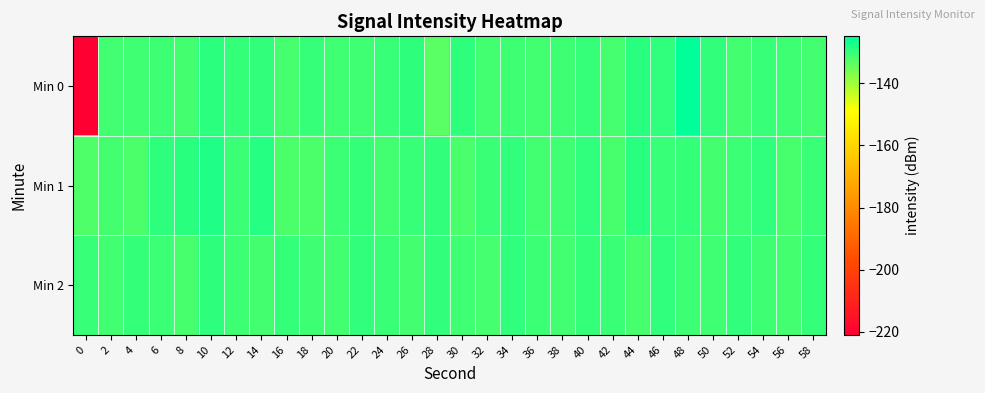

Which category has the highest value across all series?

48